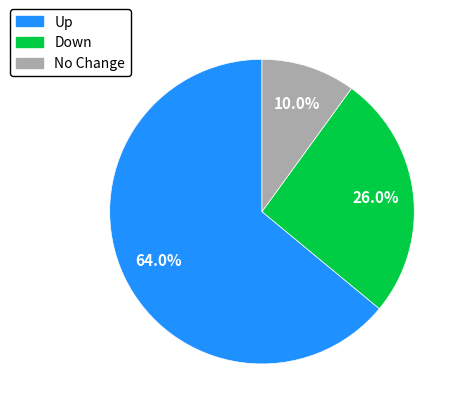

Does any single category account for the majority?

Yes